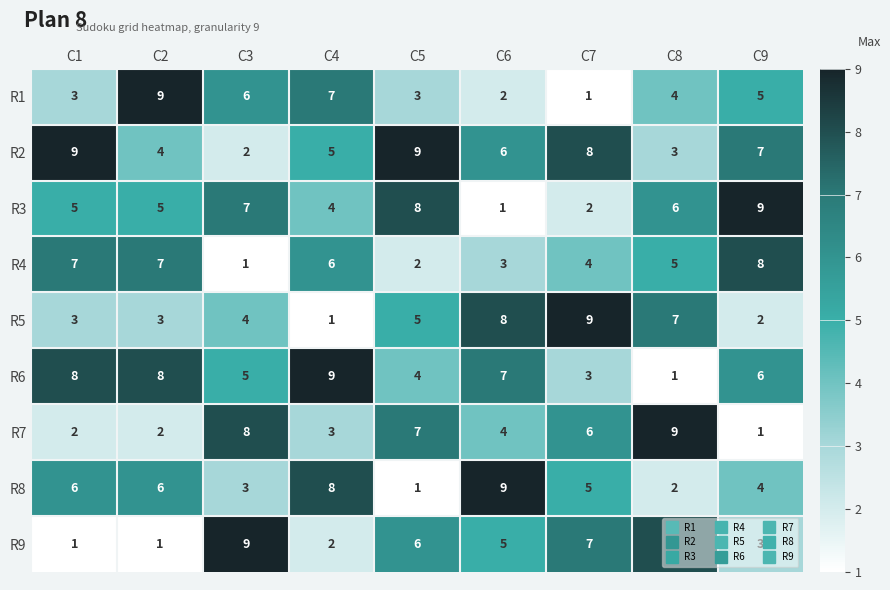

At which label does R6 reach its minimum?

C8